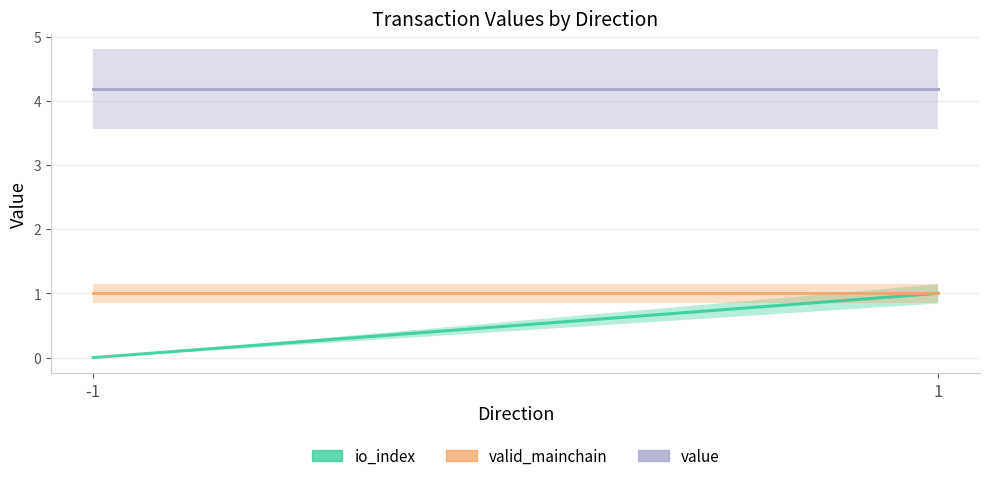

What is the spread (max minus min) of values at 1?

3.2